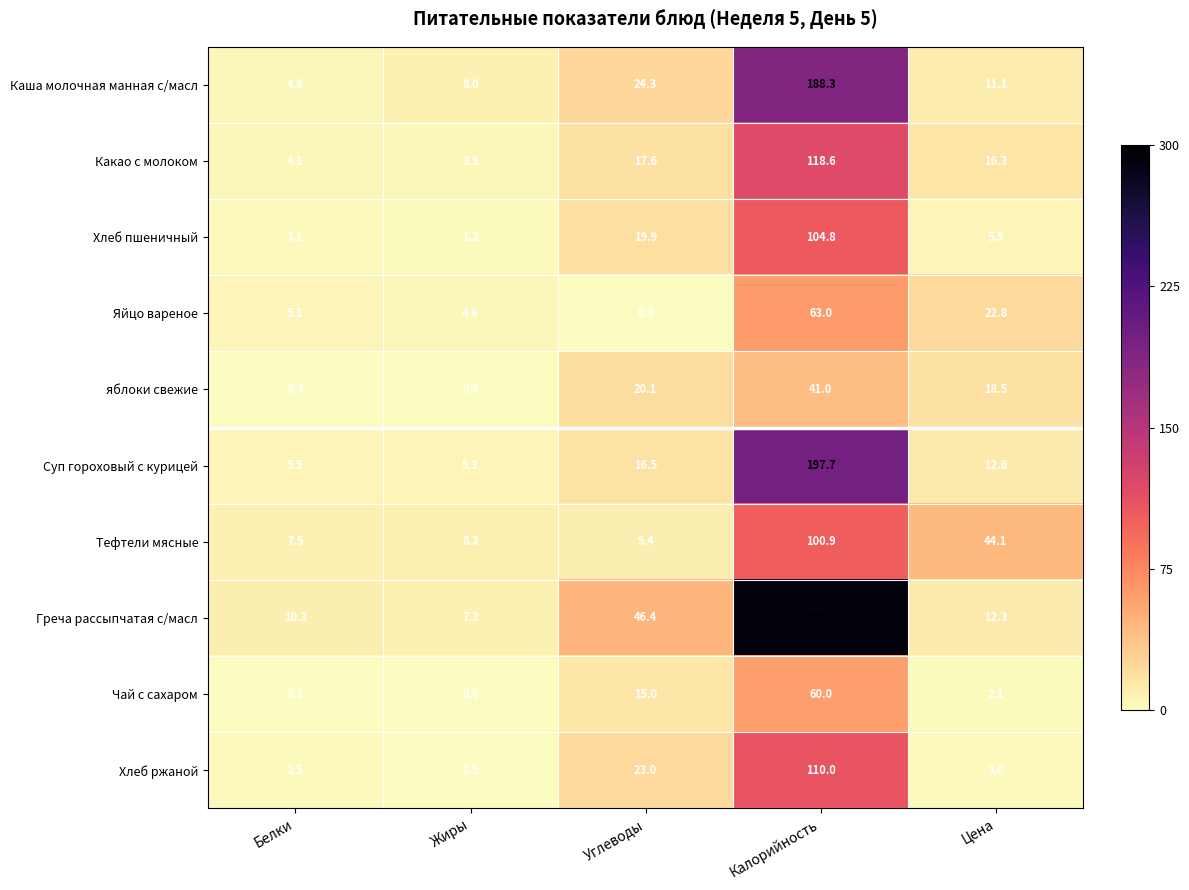

What is the spread (max minus min) of values at Цена?

42.0